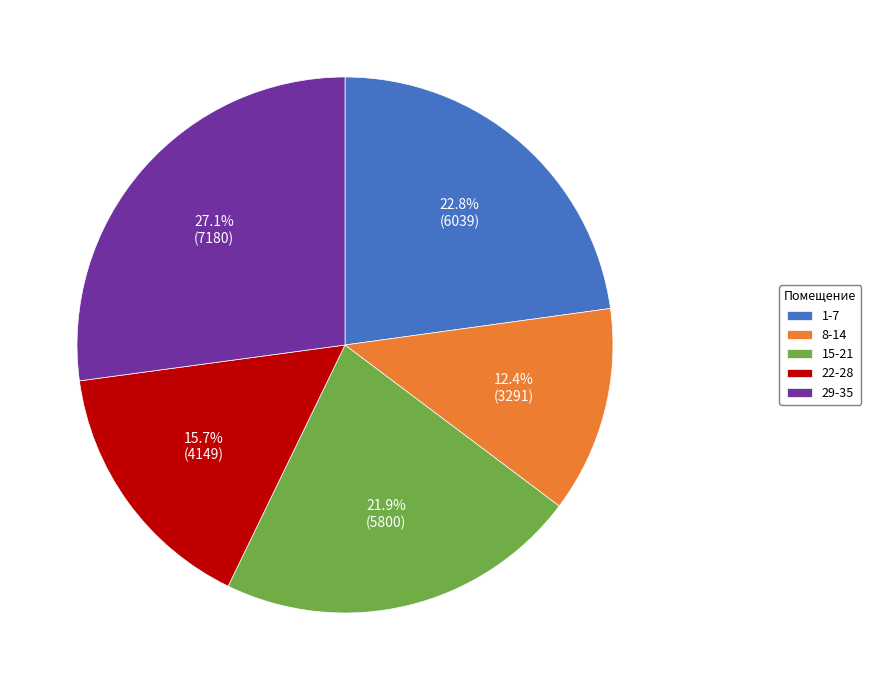

Rank the categories by value from lowest to highest.

8-14, 22-28, 15-21, 1-7, 29-35